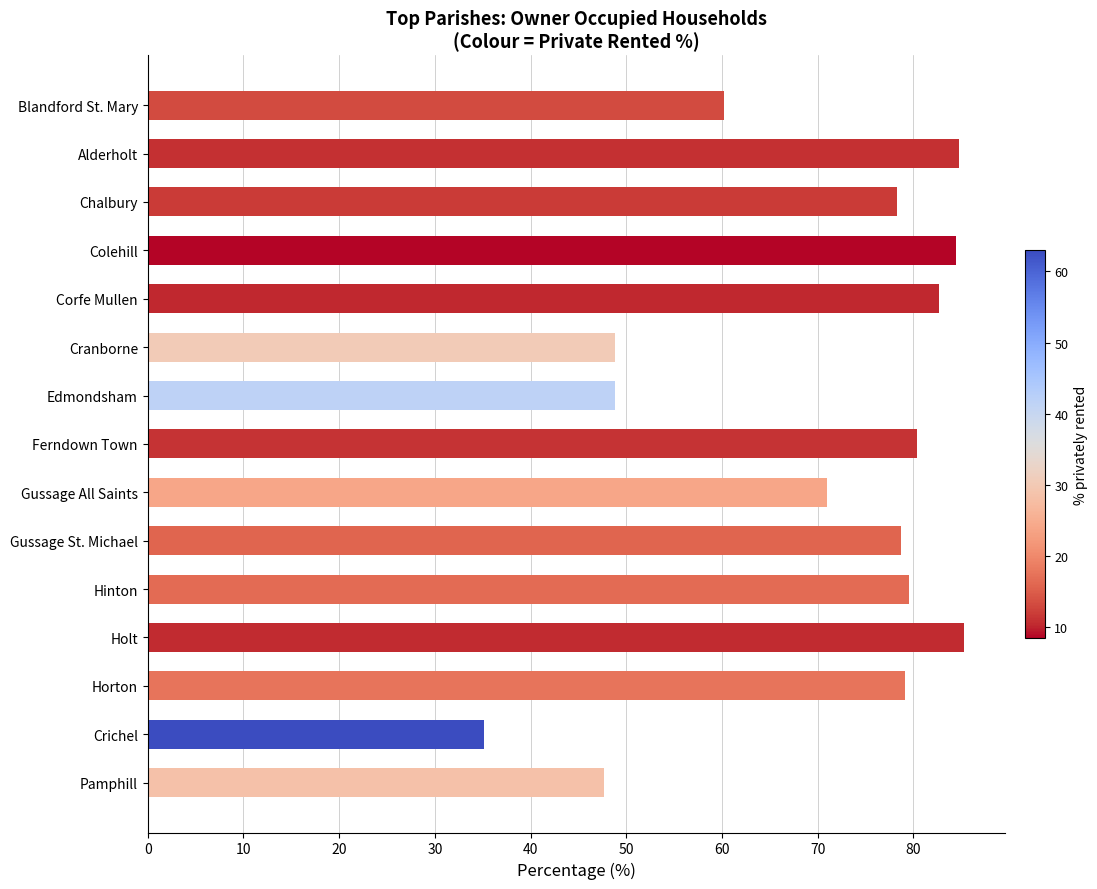

How many bars are there in total?

15